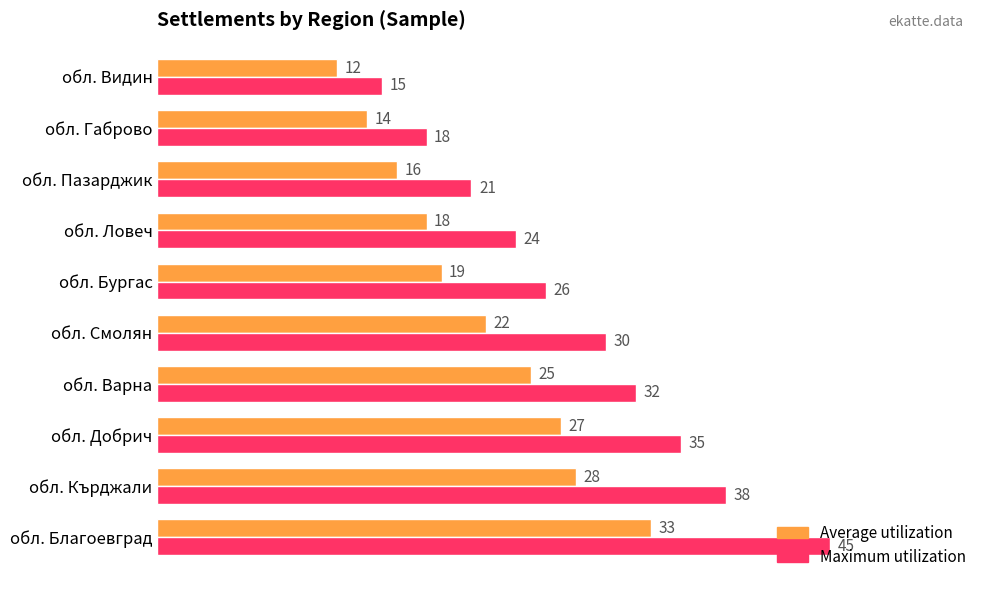

Which series has the largest range (max minus min)?

Maximum utilization